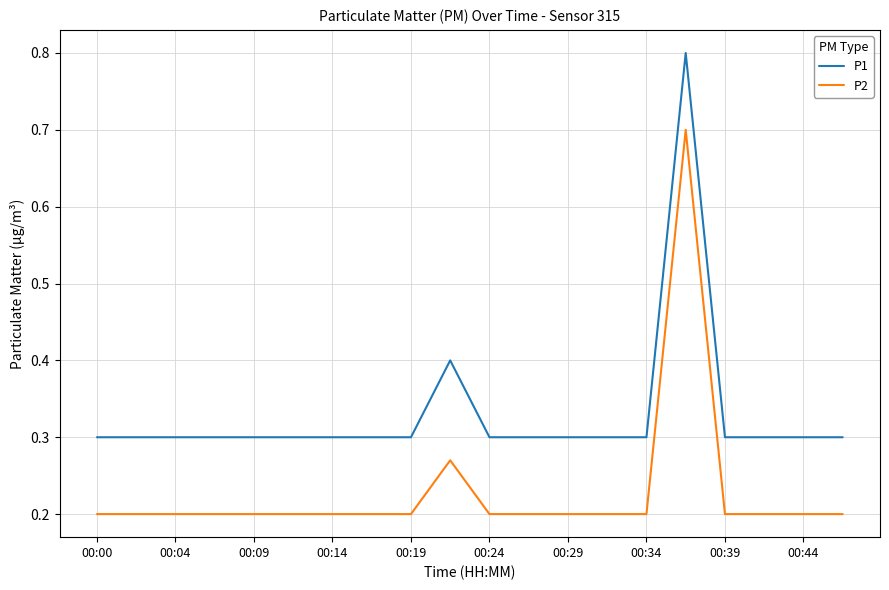

What is the maximum value for P2?

0.7